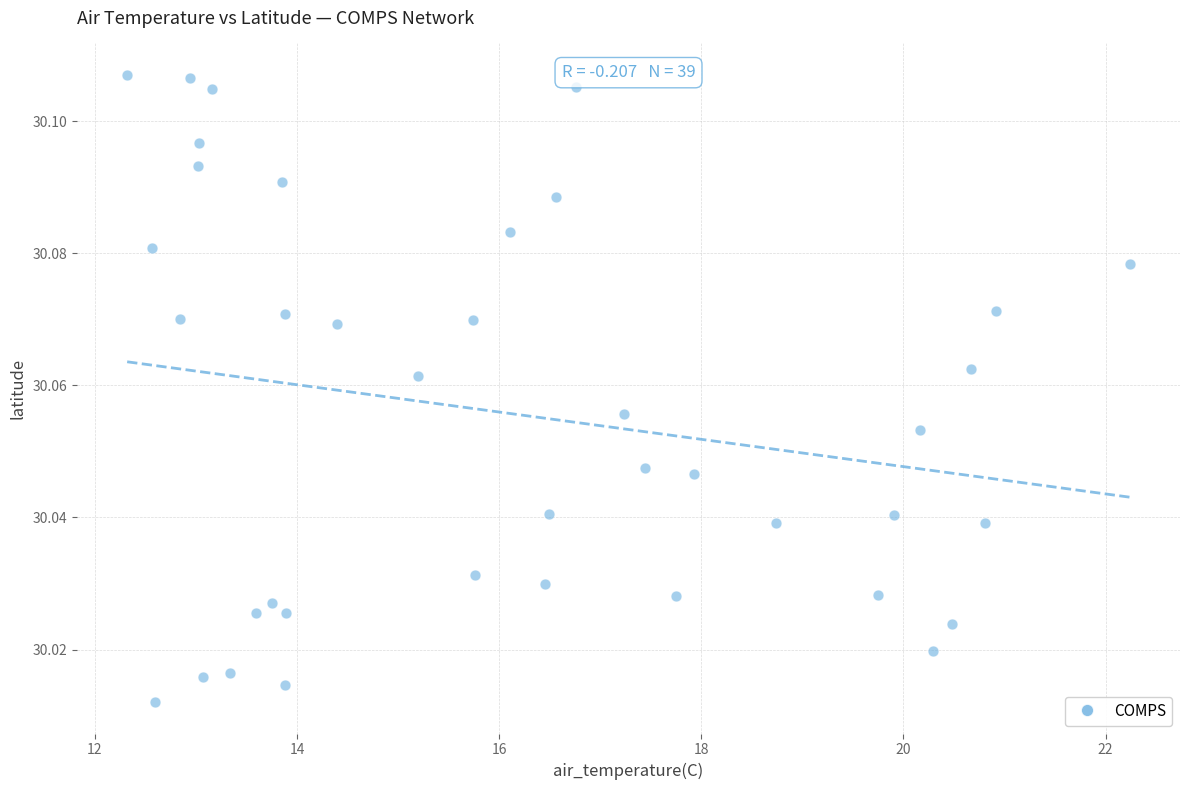

What is the range of X values (max minus min)?

9.9